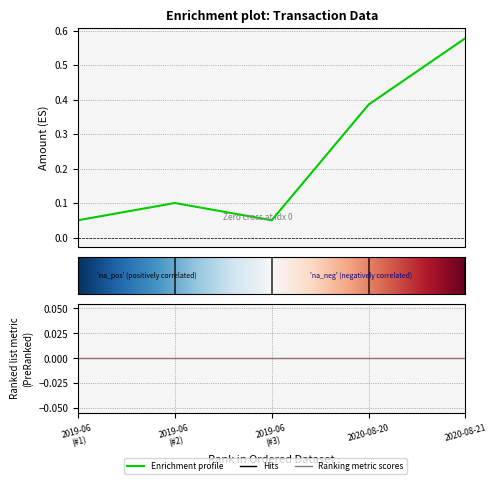

List the labels in order of value, largest first.

2020-08-21, 2020-08-20, 2019-06 (#2), 2019-06 (#1), 2019-06 (#3)